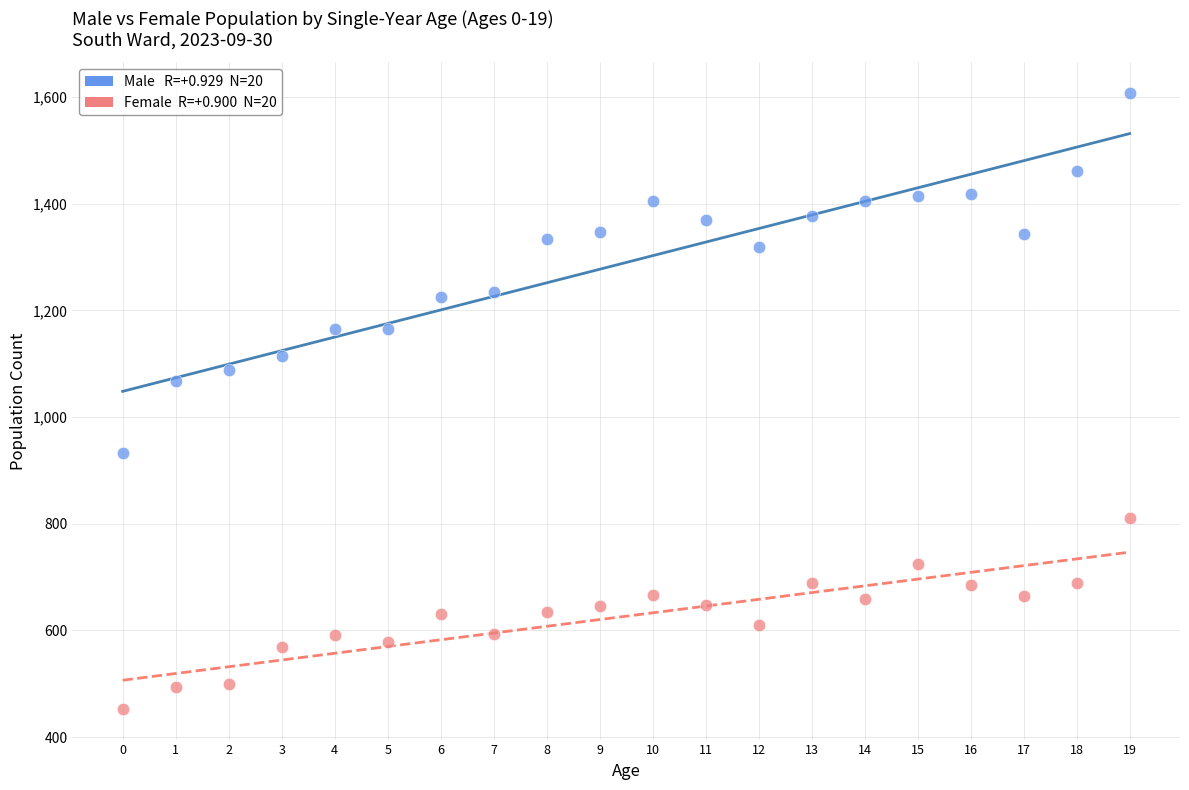

Across all data points, what is the range of Y values (max minus min)?

1155